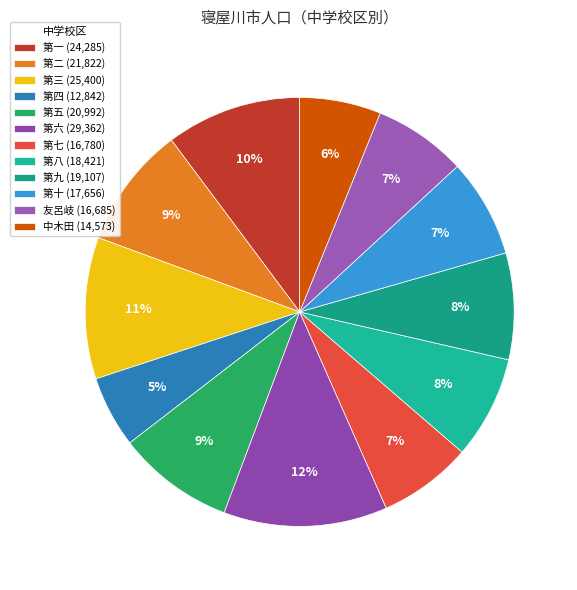

How many slices are in this pie chart?

12